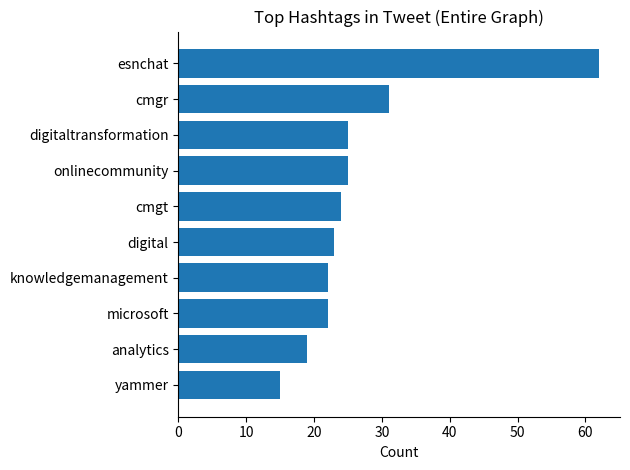

What is the difference between the maximum and minimum values?

47